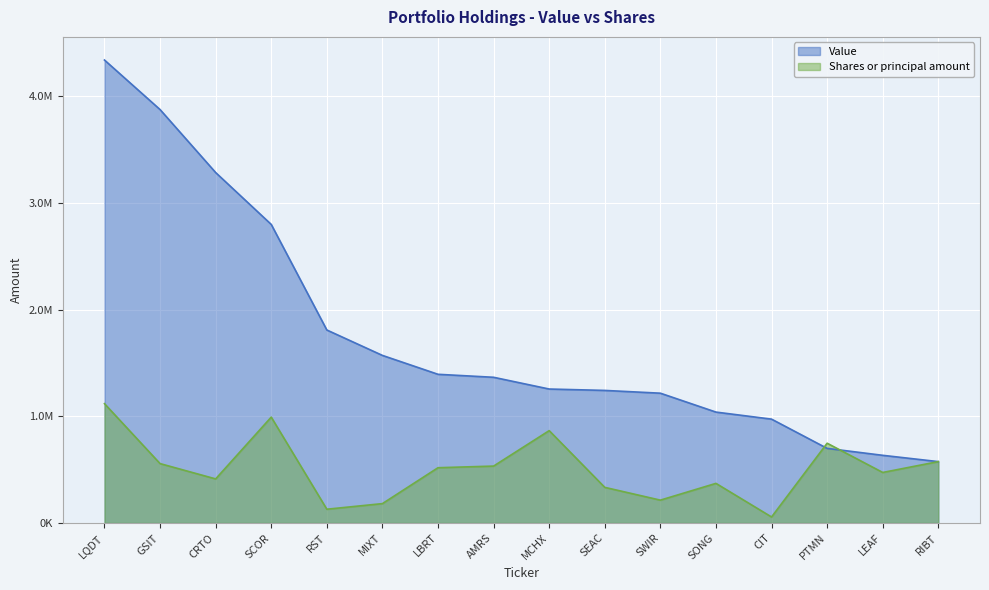

Which series ends up on top after the final intersection of Value and Shares or principal amount?

Shares or principal amount